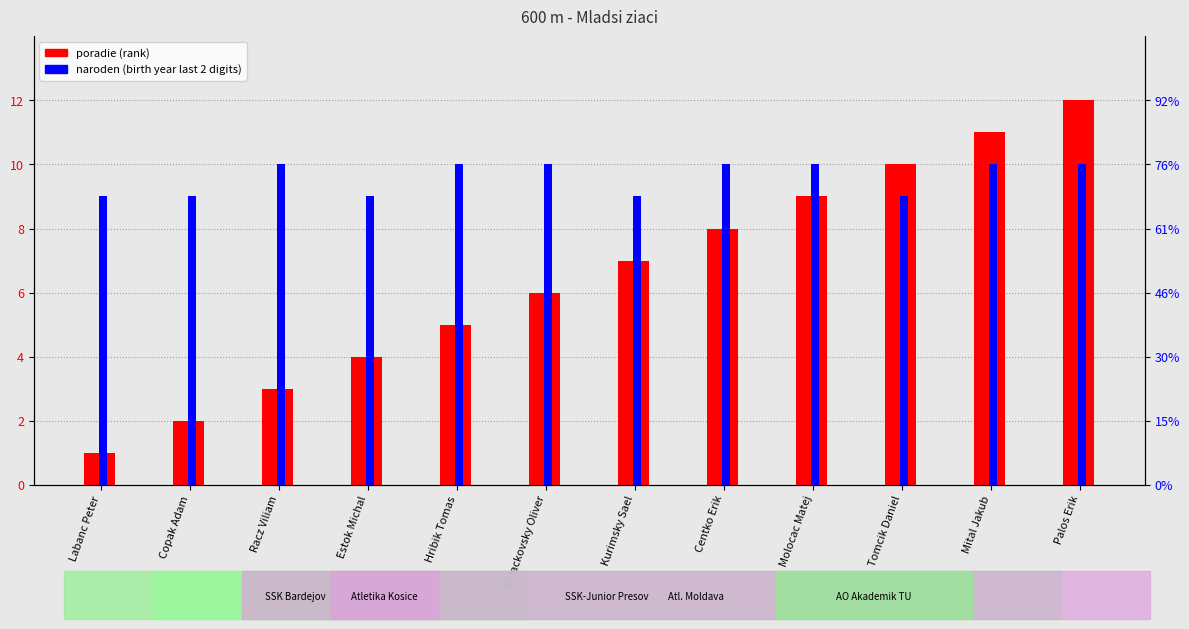

Rank the series by their maximum value, from highest to lowest.

poradie (rank), naroden (birth year)